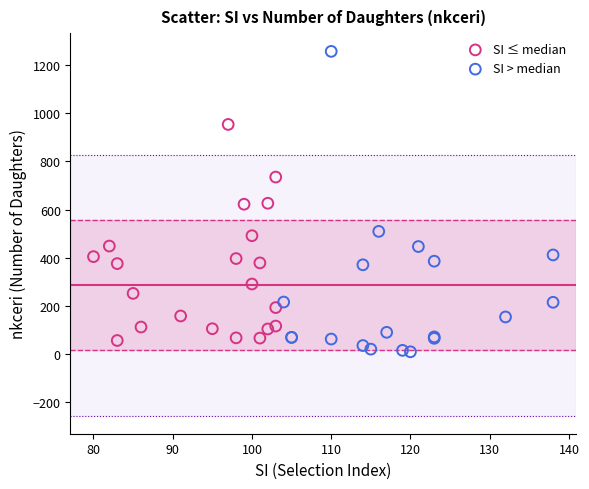

Which series contains the highest Y value?

SI > median